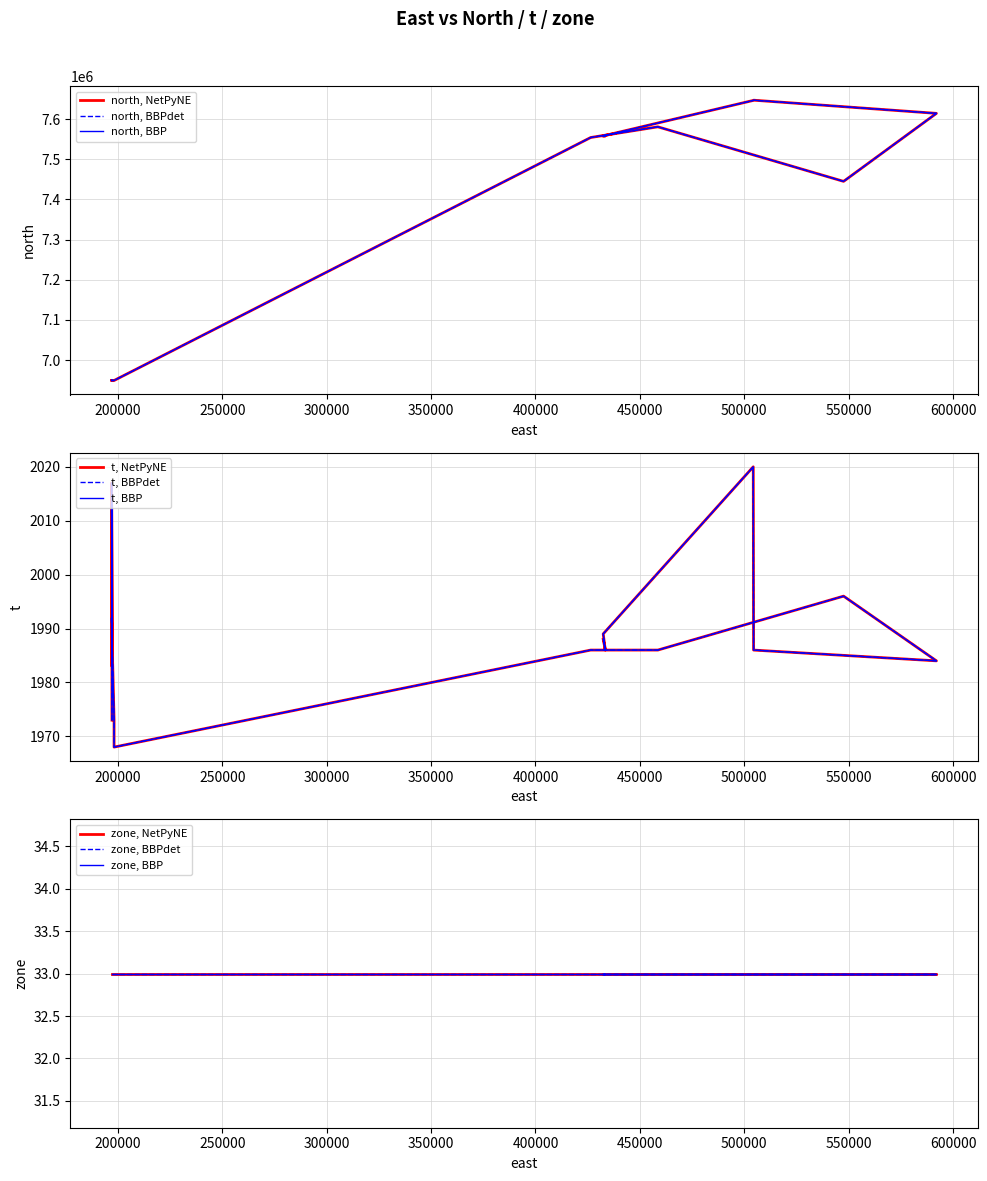

True or false: north and t cross at least once.

False